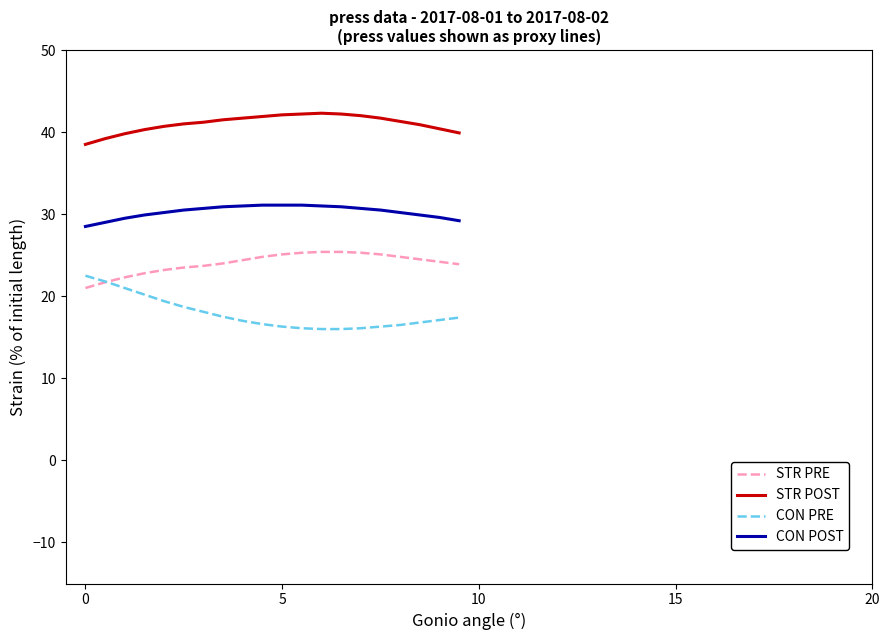

True or false: CON PRE and CON POST cross at least once.

False